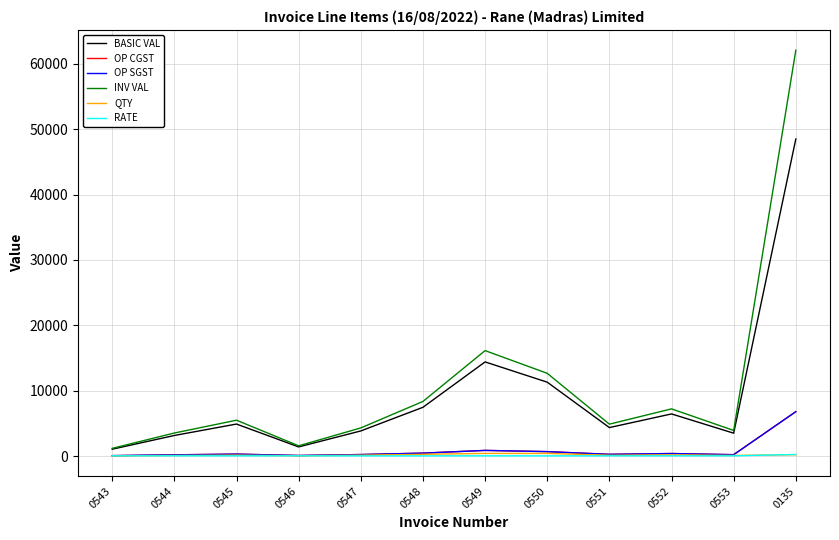

Does the chart have visible grid lines?

Yes